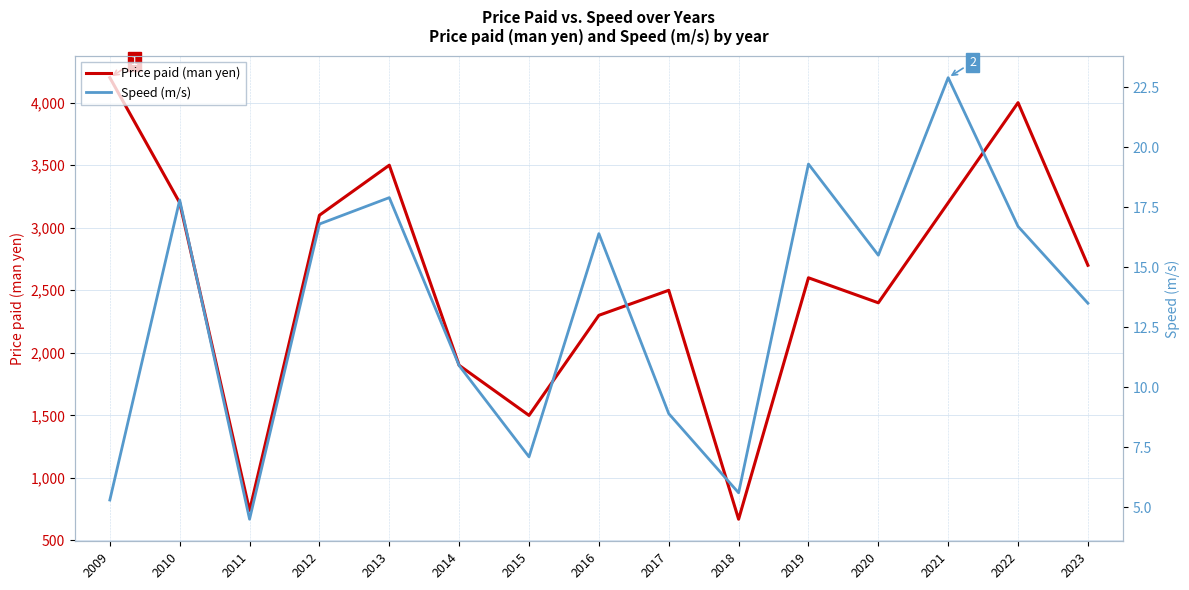

At which category does Speed (m/s) reach its first local peak?

2010